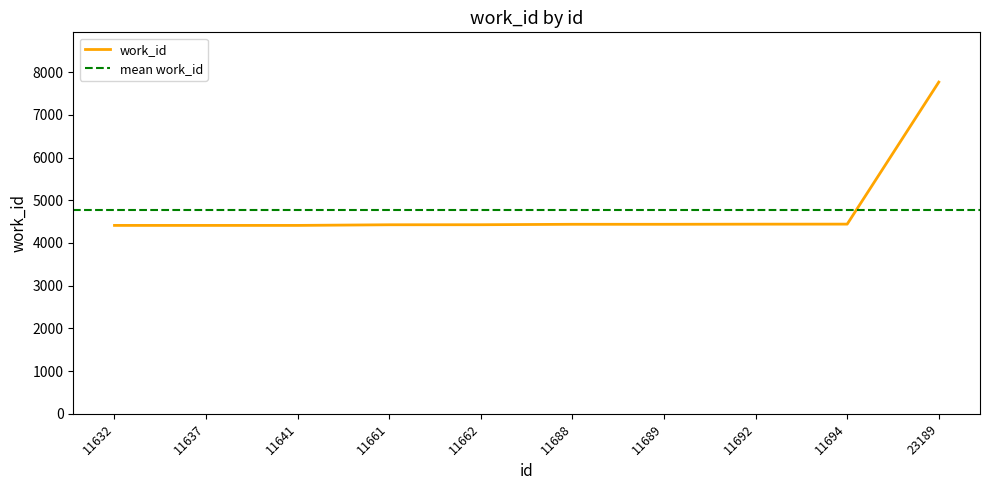

What is the value of the 4th point from the left?

4426